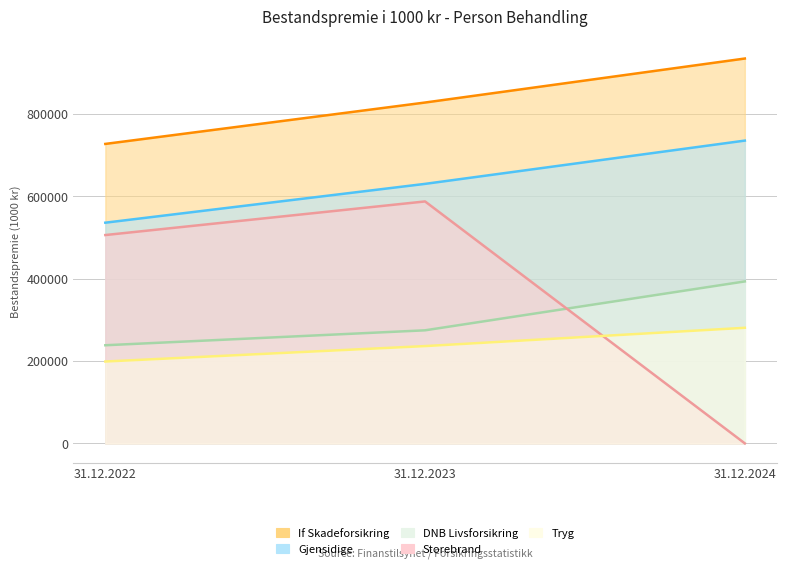

Where does the DNB Livsforsikring series first go above 274692?

31.12.2024